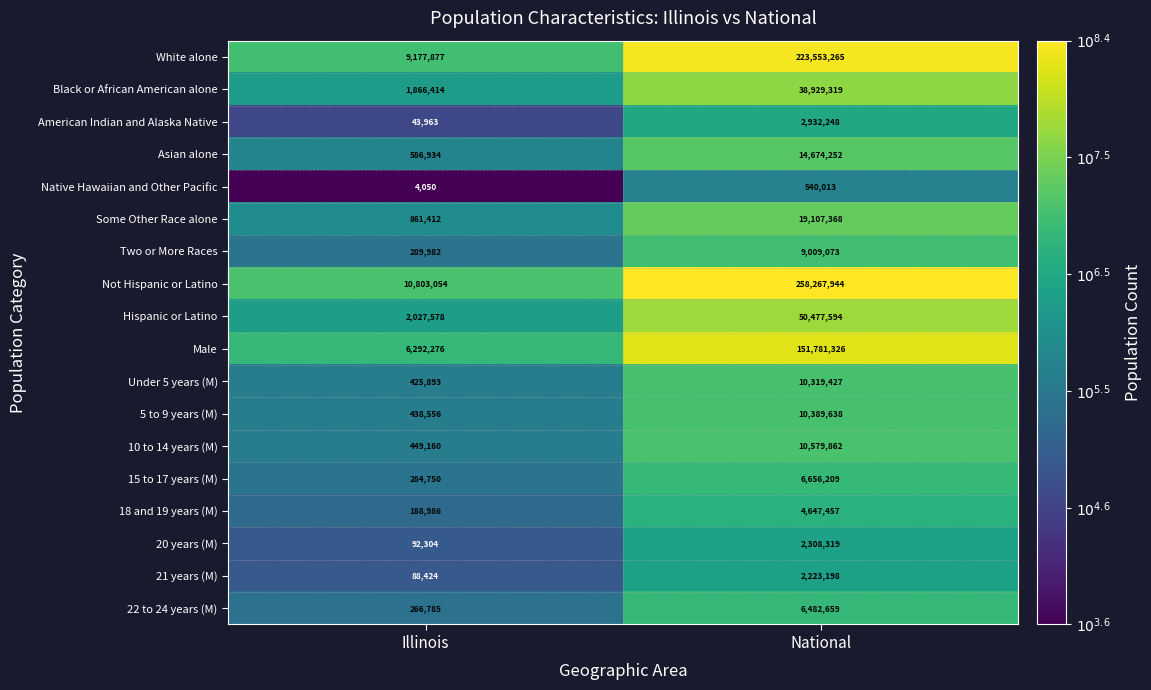

Which series has the largest total across all categories?

Not Hispanic or Latino